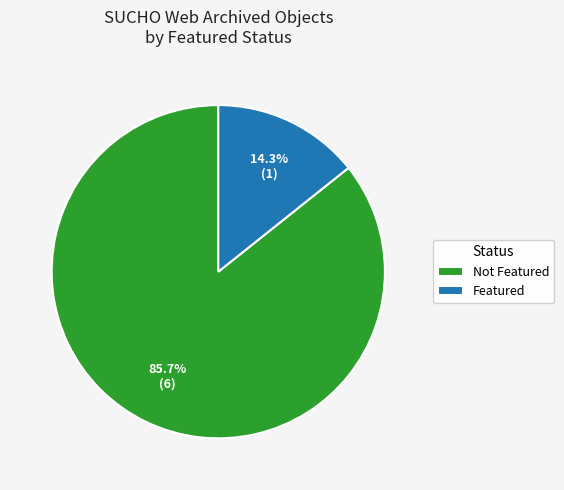

How many slices are in this pie chart?

2